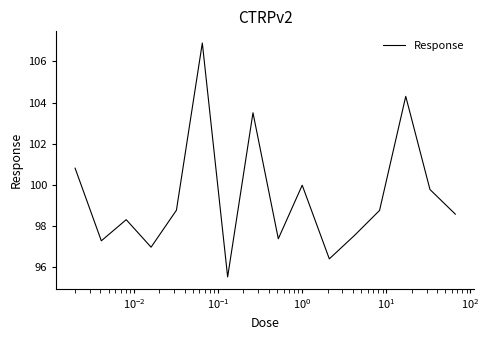

What is the difference between the maximum and minimum values?

11.4